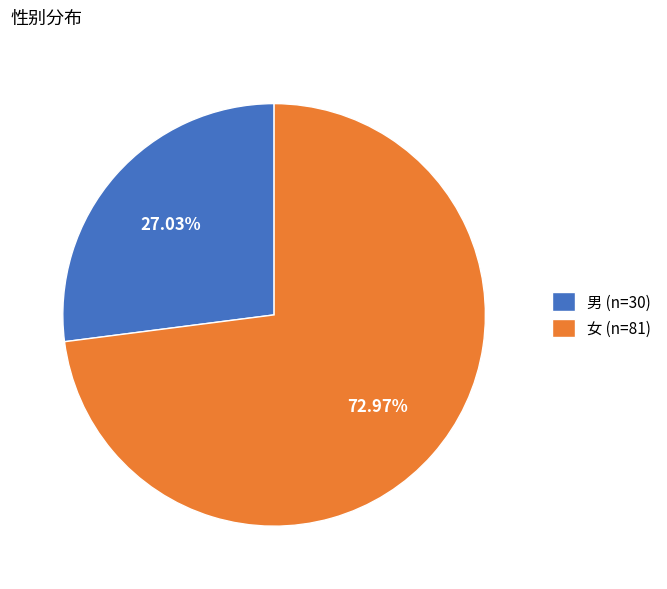

How many segments does this pie chart have?

2